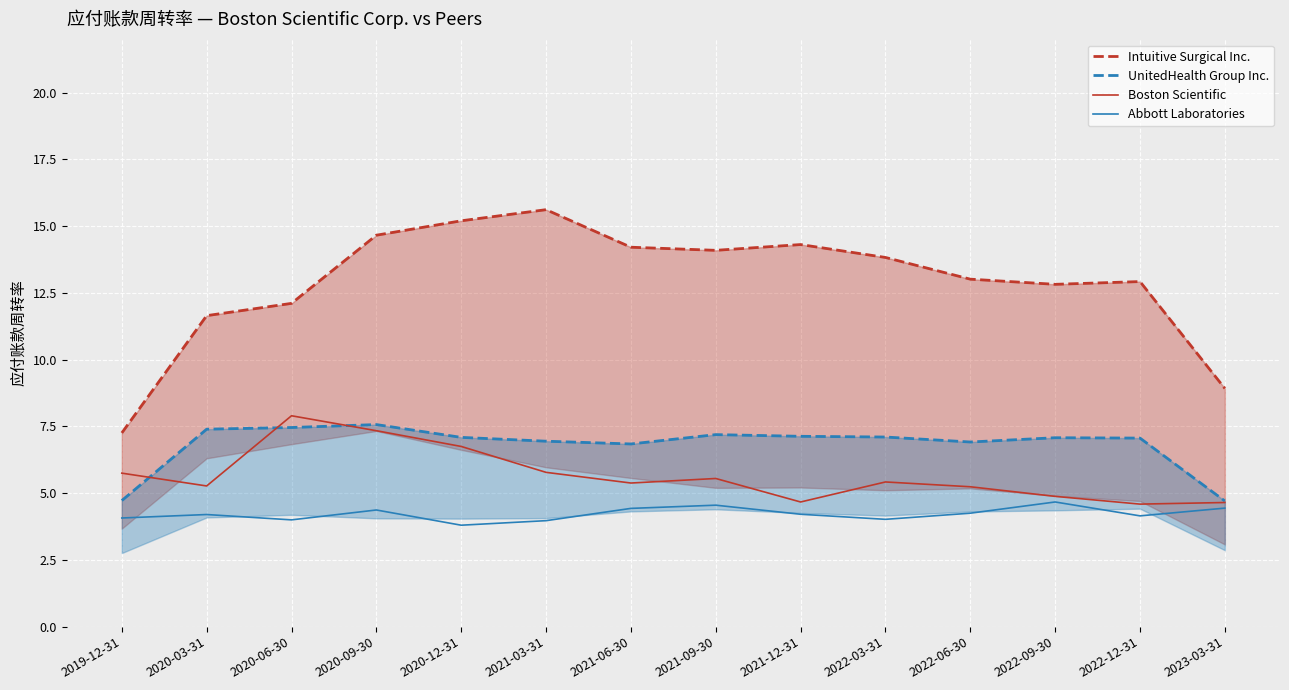

What is the label of the 7th point from the right?

2021-09-30